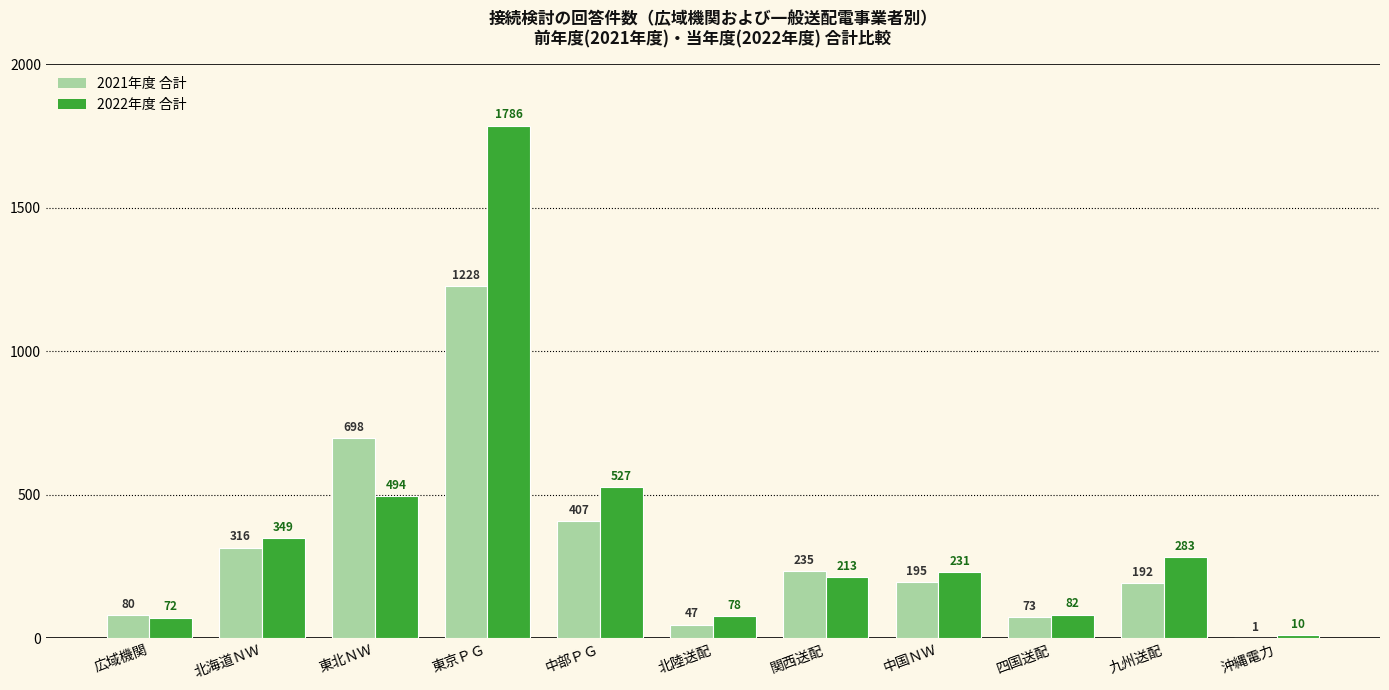

Reading left to right, what are all the values shown in this chart?

2021年度 合計: 広域機関=80	北海道ＮＷ=316	東北ＮＷ=698	東京ＰＧ=1228	中部ＰＧ=407	北陸送配=47	関西送配=235	中国ＮＷ=195	四国送配=73	九州送配=192	沖縄電力=1
2022年度 合計: 広域機関=72	北海道ＮＷ=349	東北ＮＷ=494	東京ＰＧ=1786	中部ＰＧ=527	北陸送配=78	関西送配=213	中国ＮＷ=231	四国送配=82	九州送配=283	沖縄電力=10